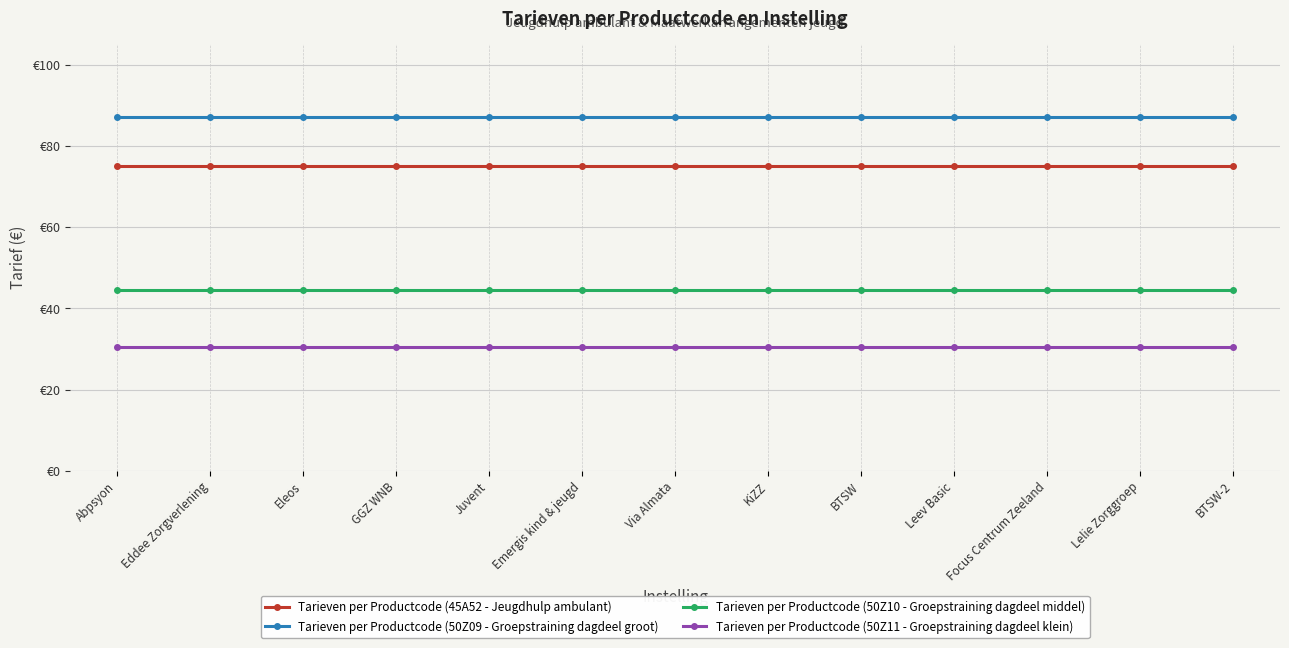

What is the total value across all series at Abpsyon?

236.9